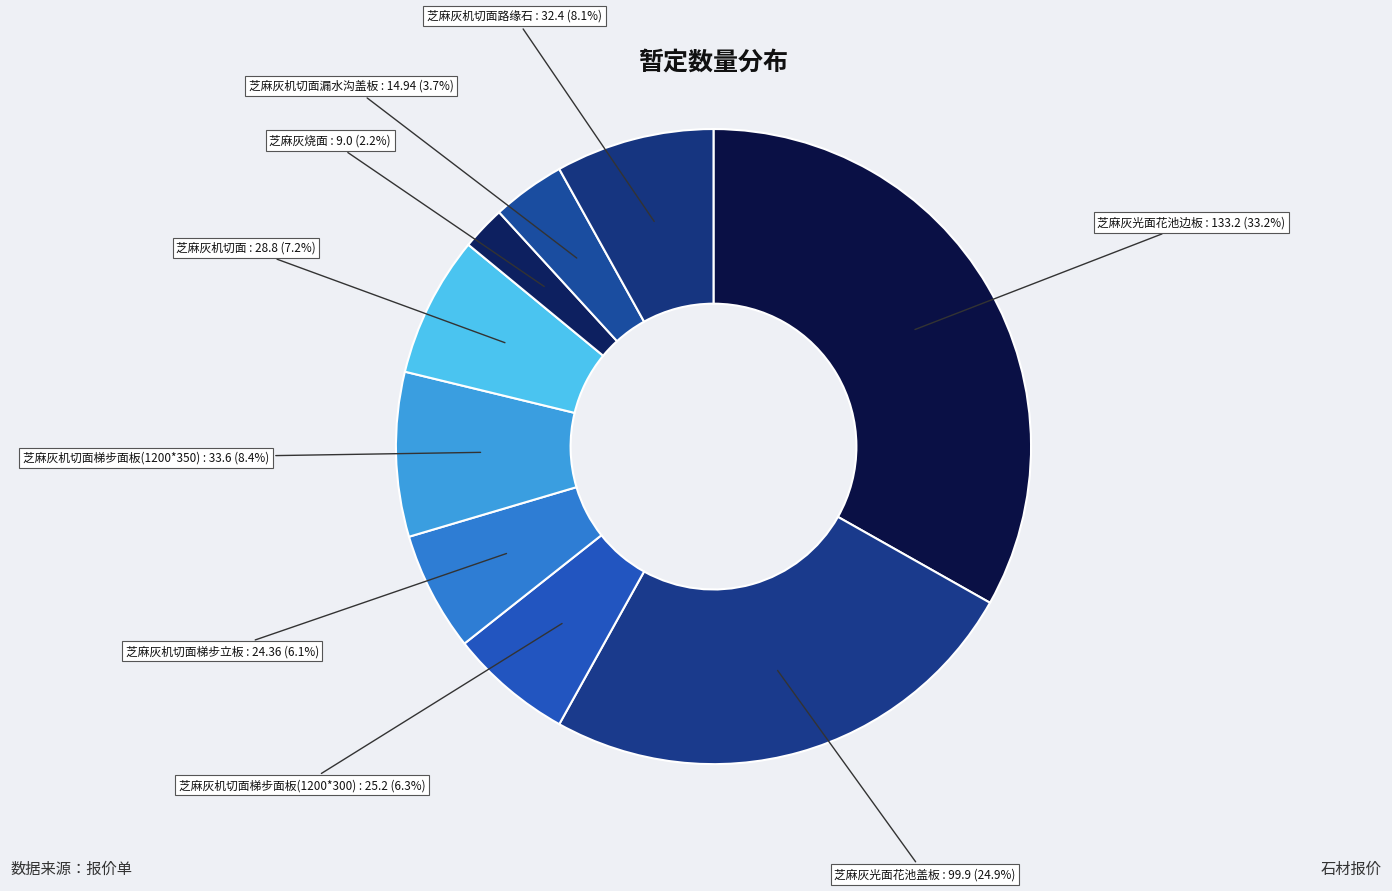

Which slice is the smallest?

芝麻灰烧面